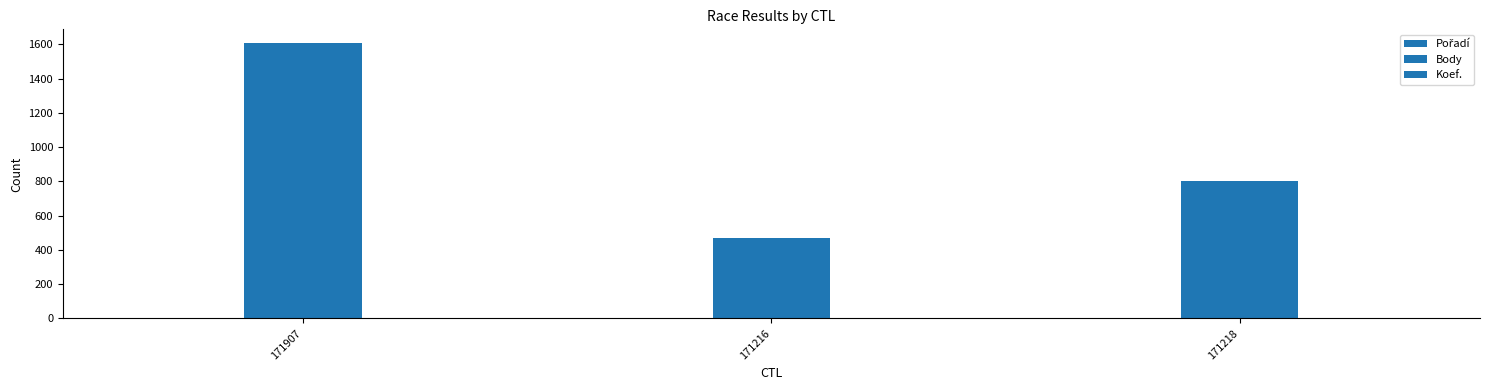

Reading left to right, extract all data points from this chart.

Pořadí: 4	3	1
Body: 1608	469	800
Koef.: 4	1	1